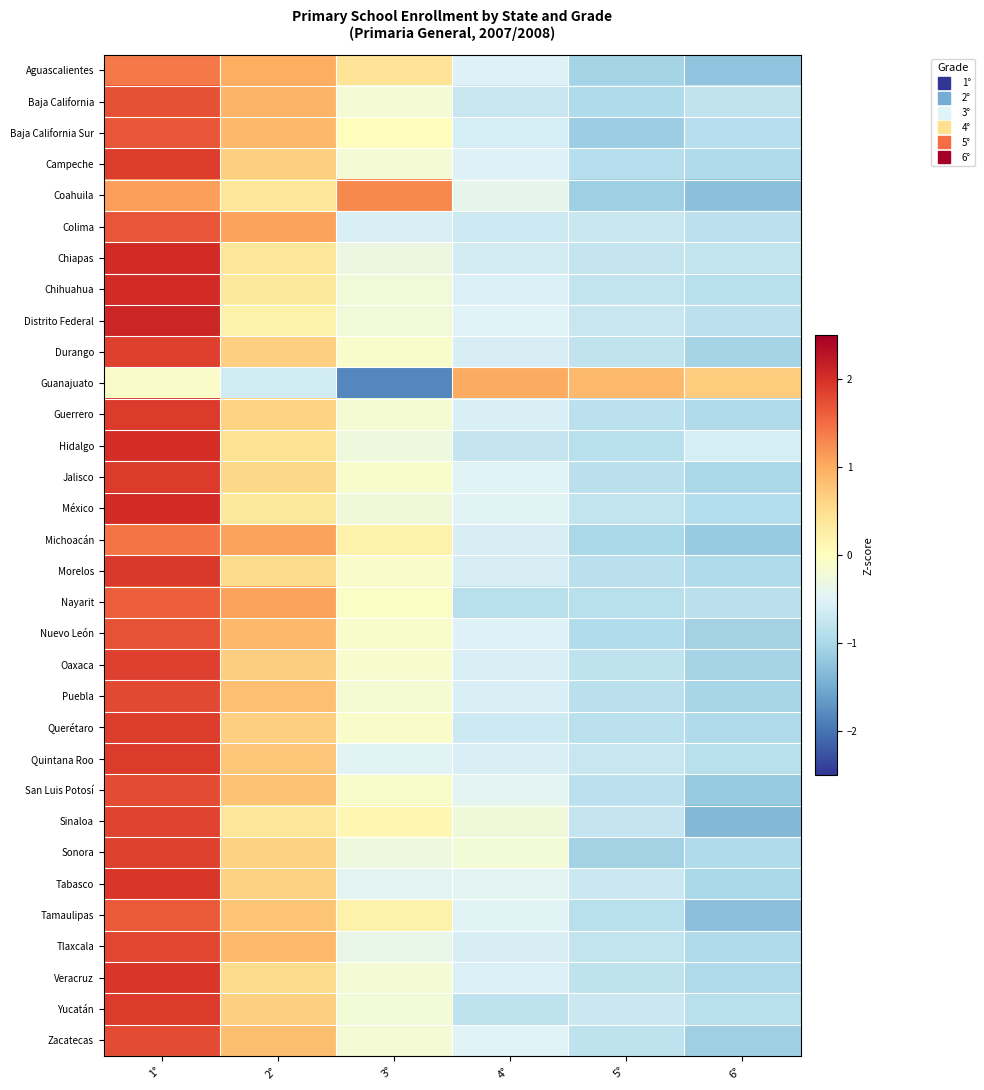

At how many categories does at least one series exceed 0?

6